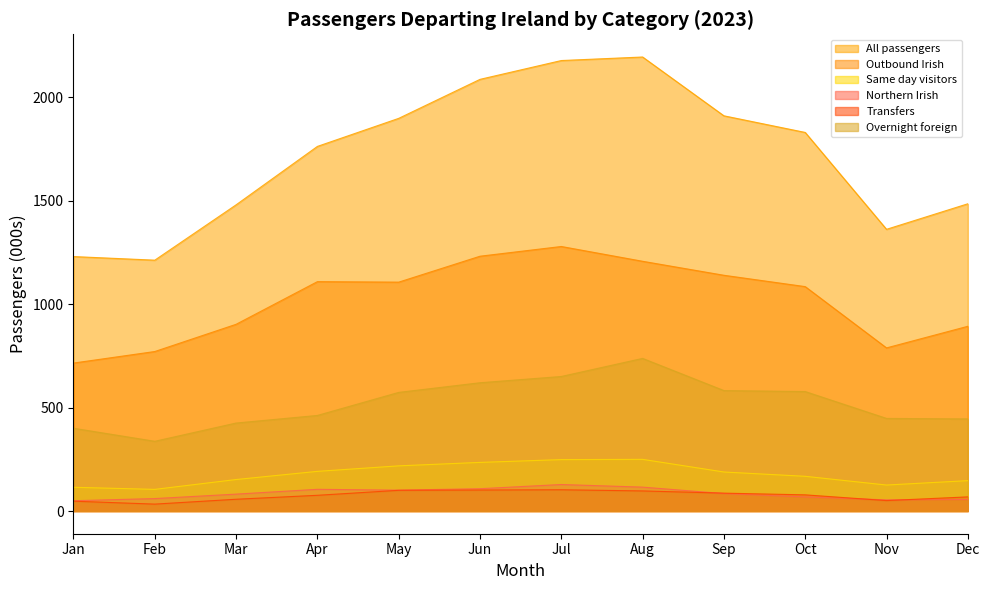

List the labels in order of Outbound Irish value, smallest first.

Jan, Feb, Nov, Dec, Mar, Oct, May, Apr, Sep, Aug, Jun, Jul